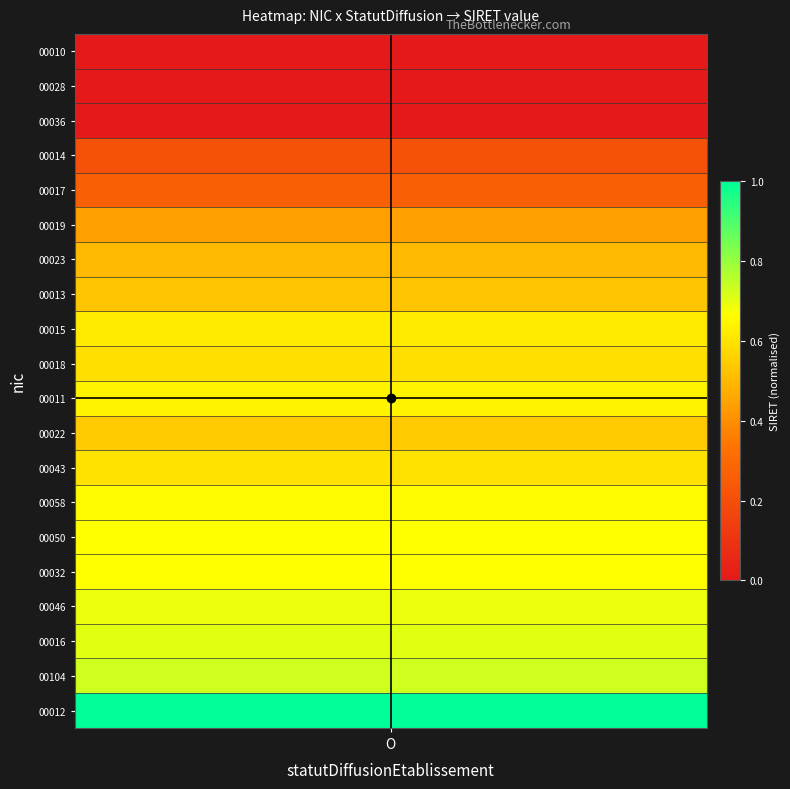

The crosshair_h series shows 14 at O. True or false?

False